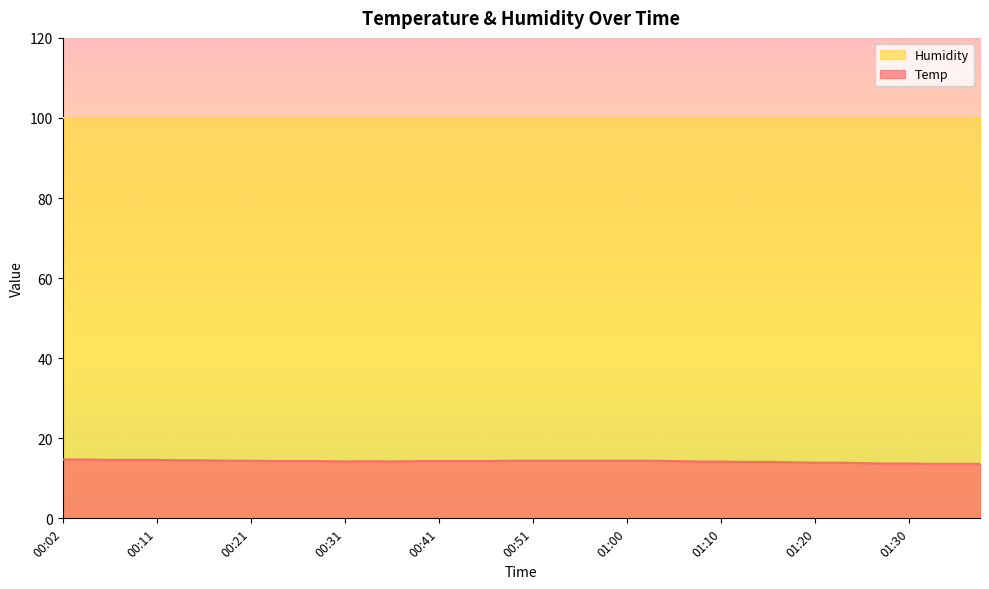

What is the minimum value shown in the chart?

13.6